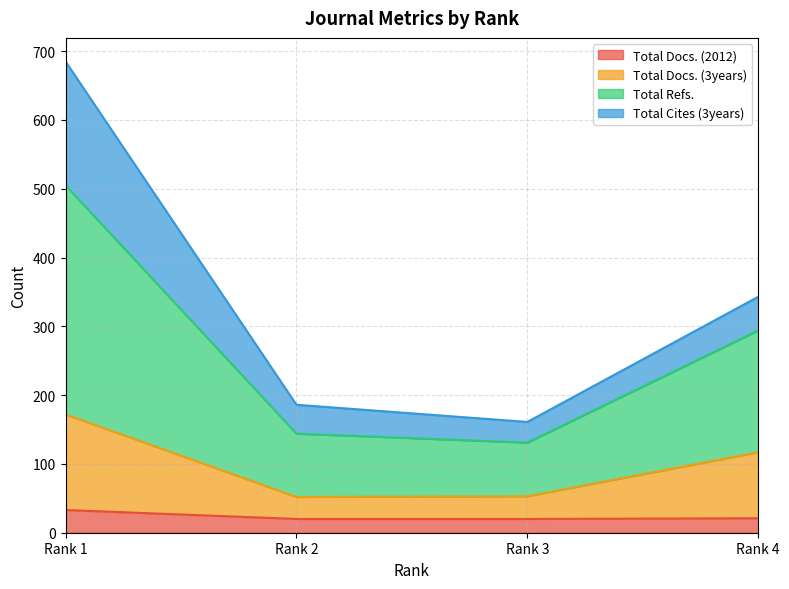

What is the greatest value displayed?

685